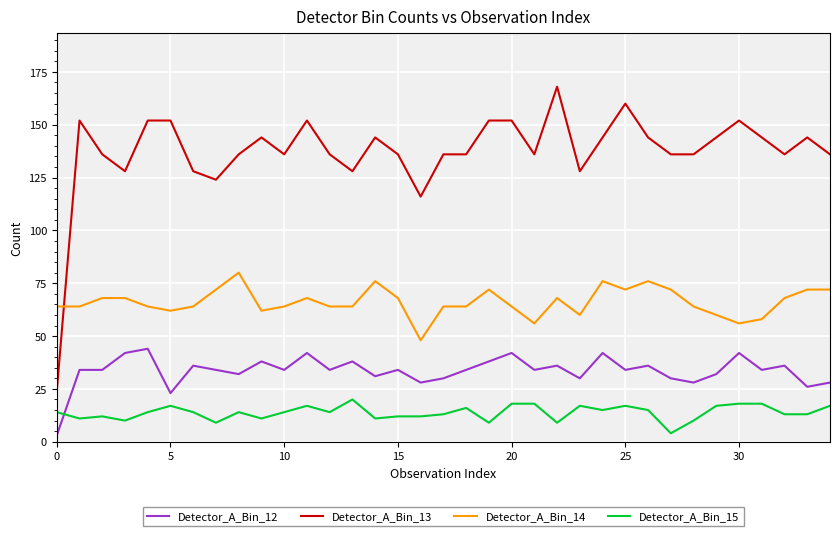

Which series has the largest total across all categories?

Detector_A_Bin_13